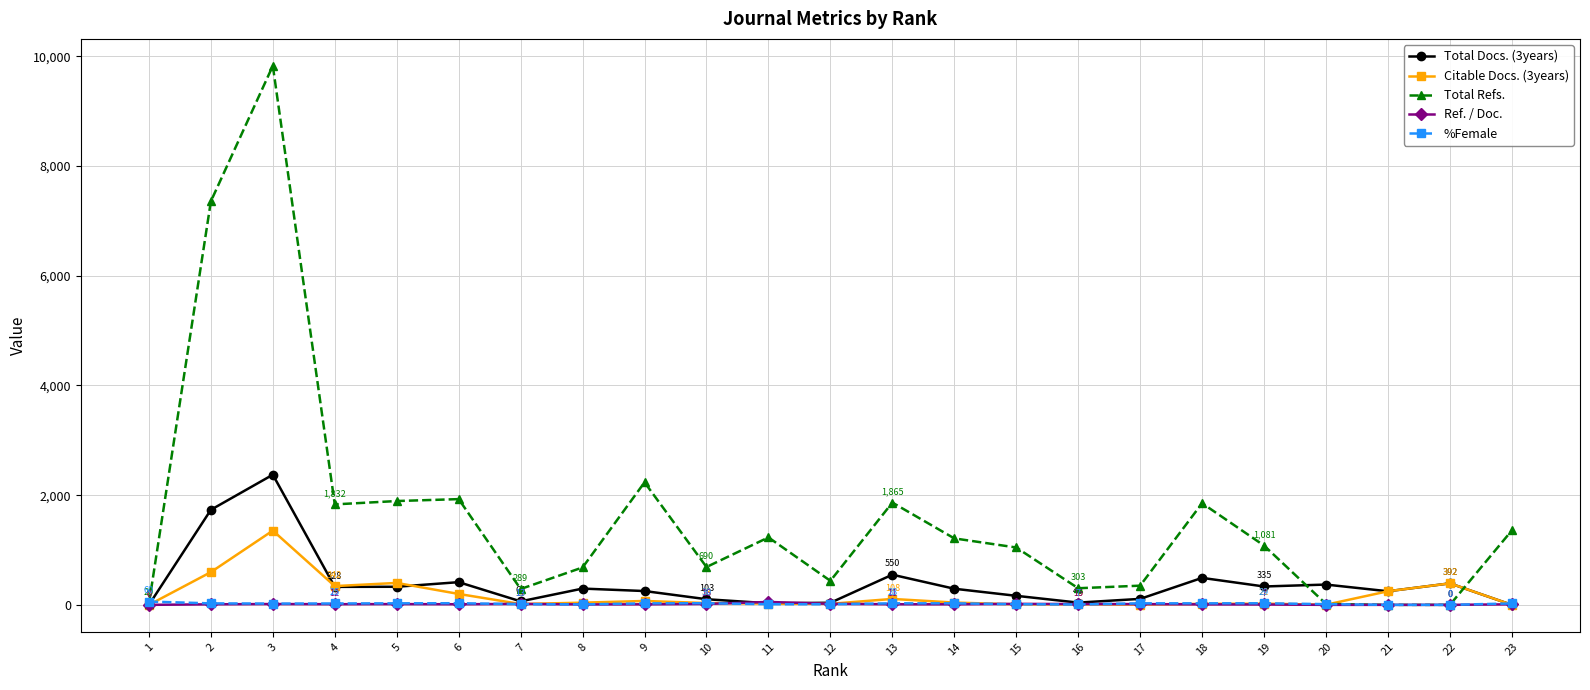

What is the difference between the highest and lowest values at 4?

1820